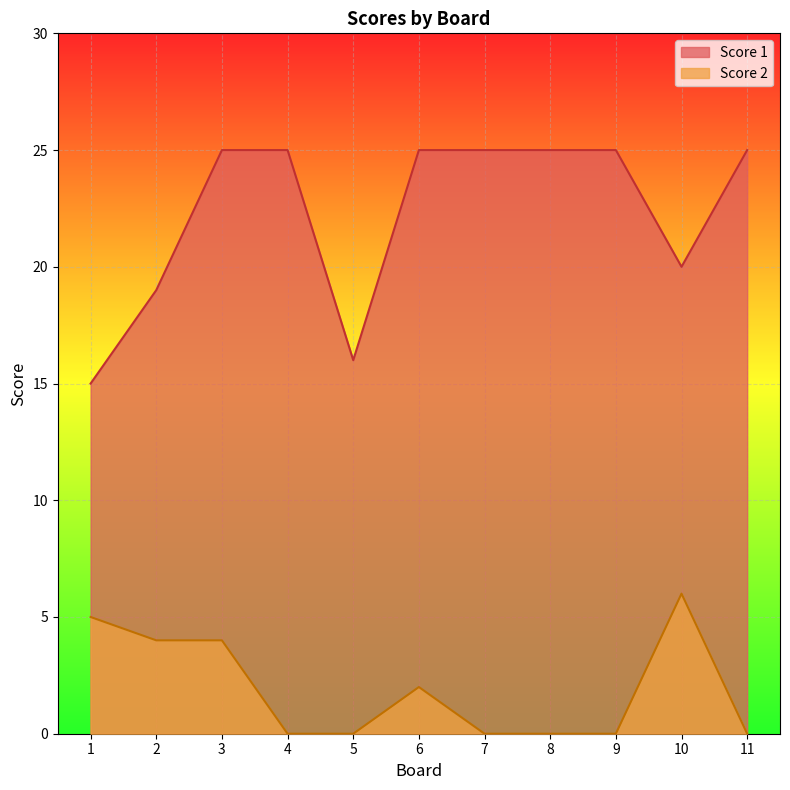

What is the highest value of the Score 1 series?

25